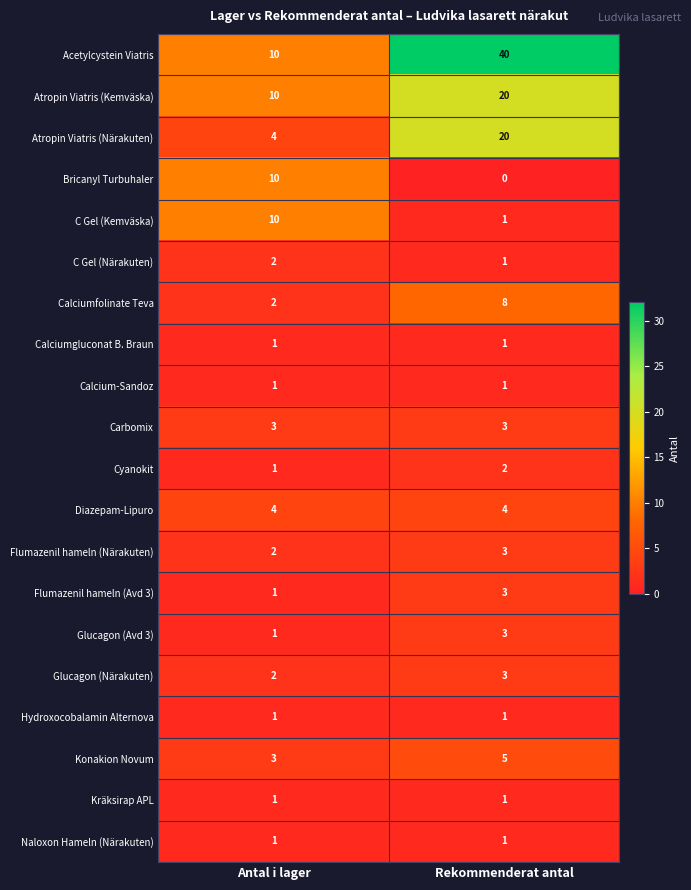

Which series has the largest range (max minus min)?

Acetylcystein Viatris